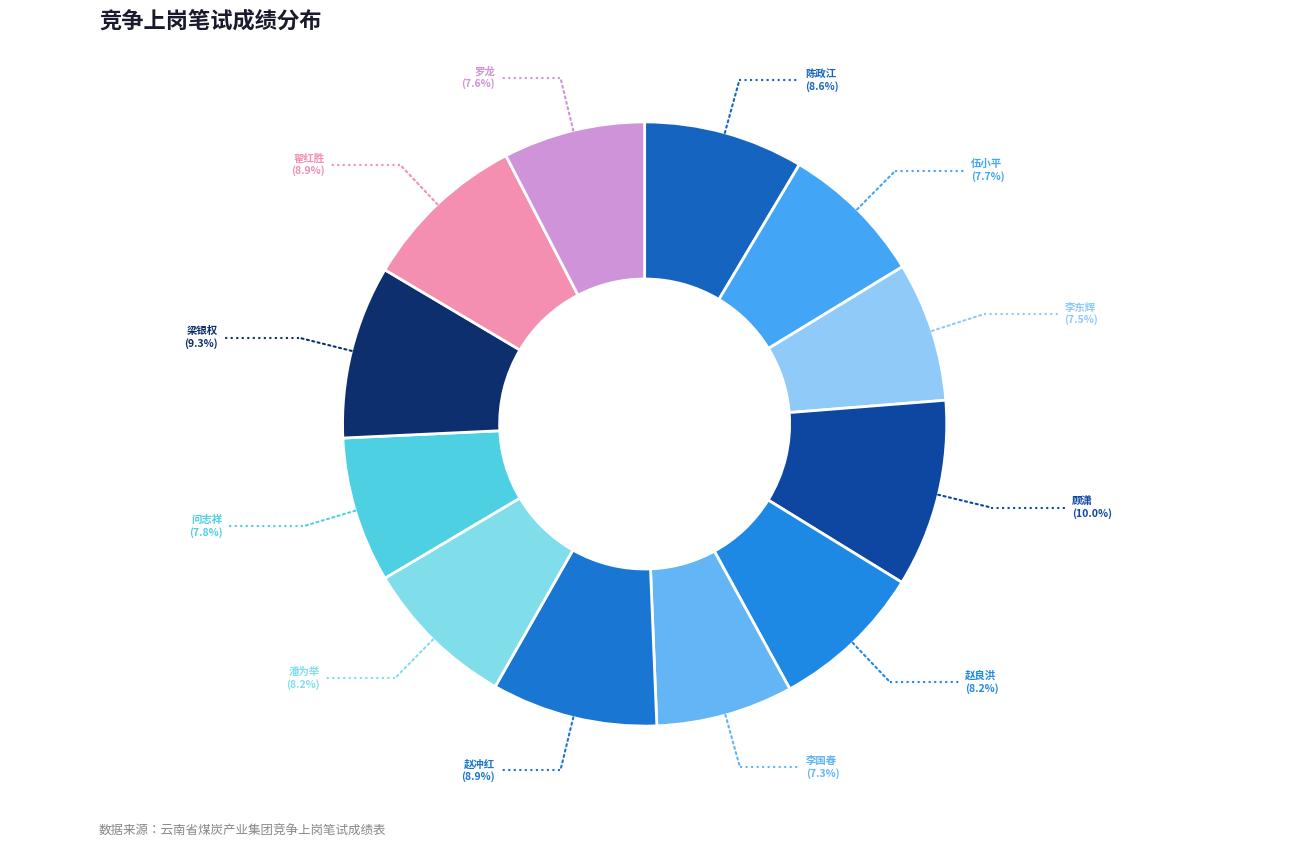

What is the largest slice in the pie chart?

顾潇 (78.0)